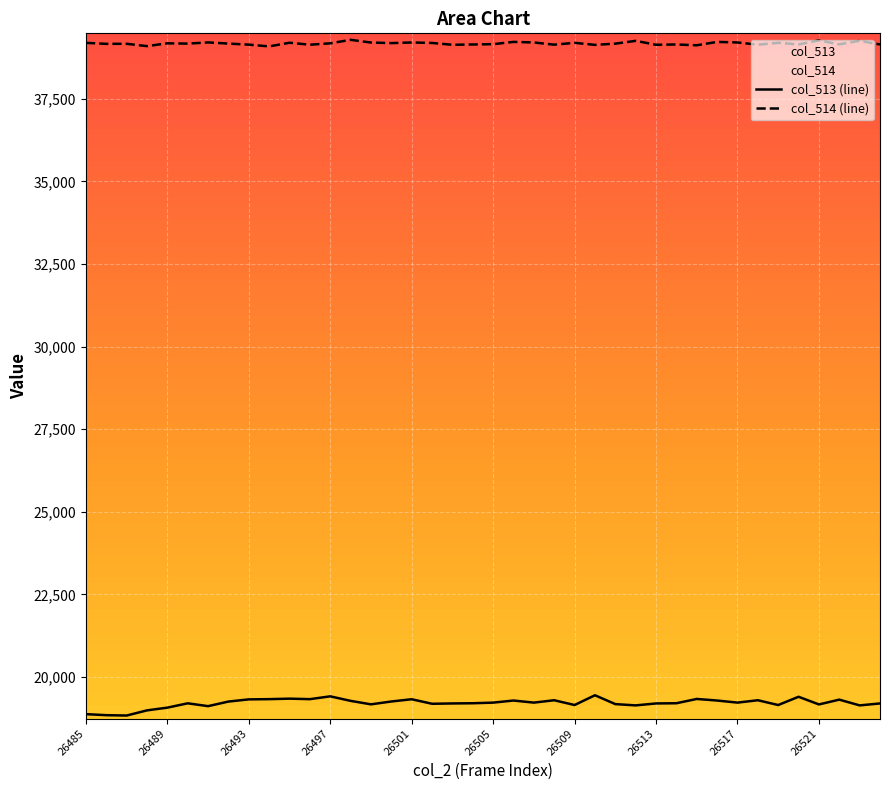

The col_513 series shows 19255 at 26492. True or false?

True